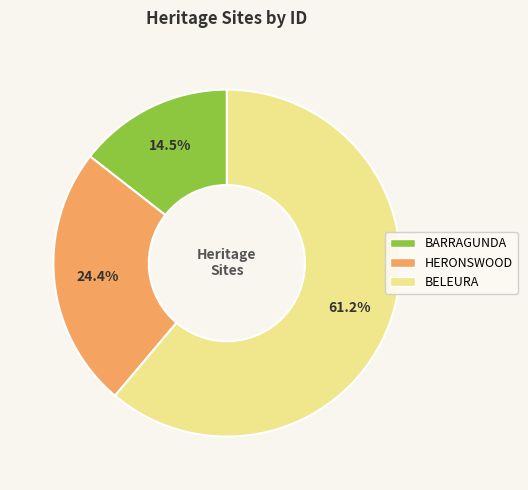

The BELEURA slice represents 67% of the pie. True or false?

False